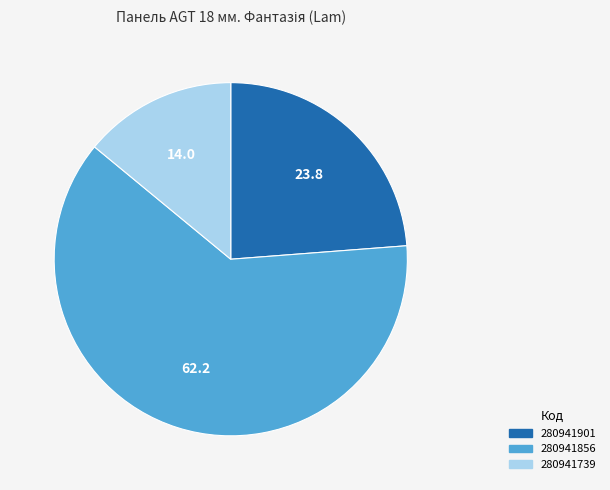

Is it true that 280941901 is 24% of the pie?

True